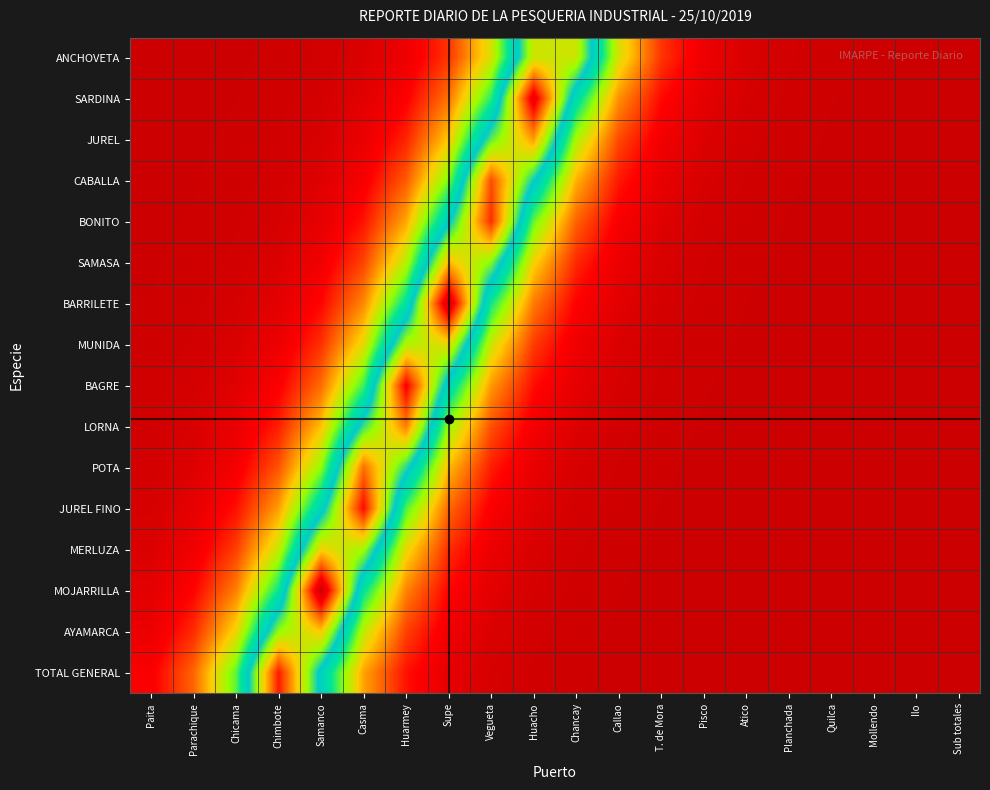

Which label corresponds to the smallest value in the chart?

Sub totales